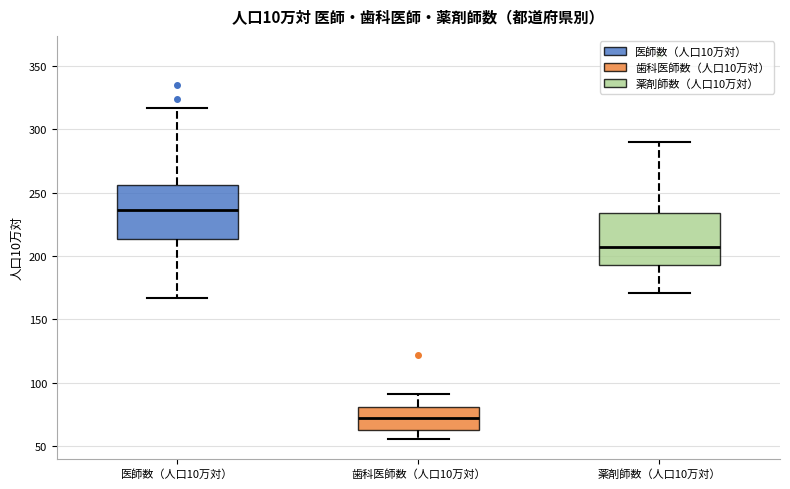

Which box has the highest median line?

医師数（人口10万対）